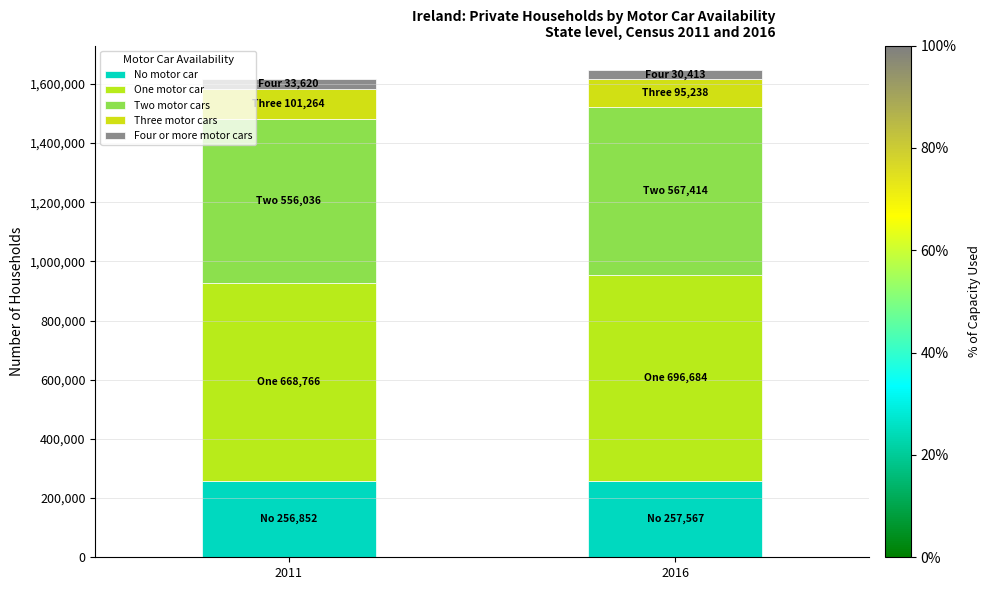

How many bars are there in total?

2